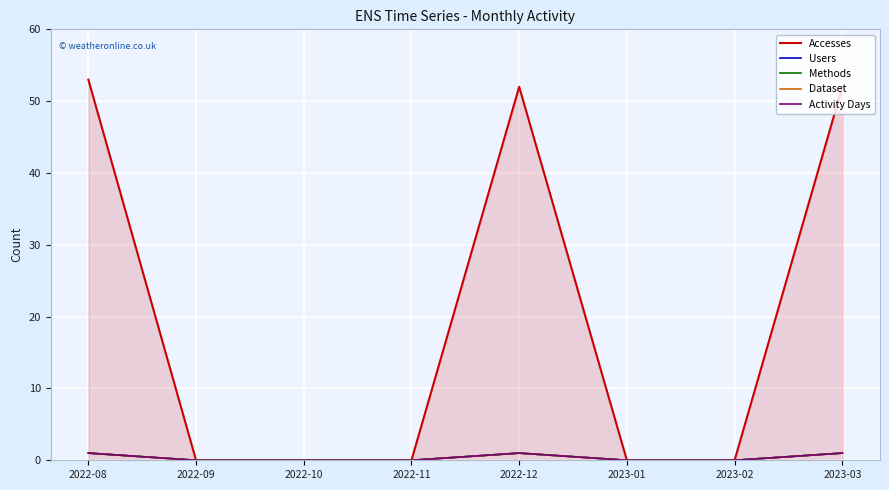

The Users series shows -1 at 2023-02. True or false?

False